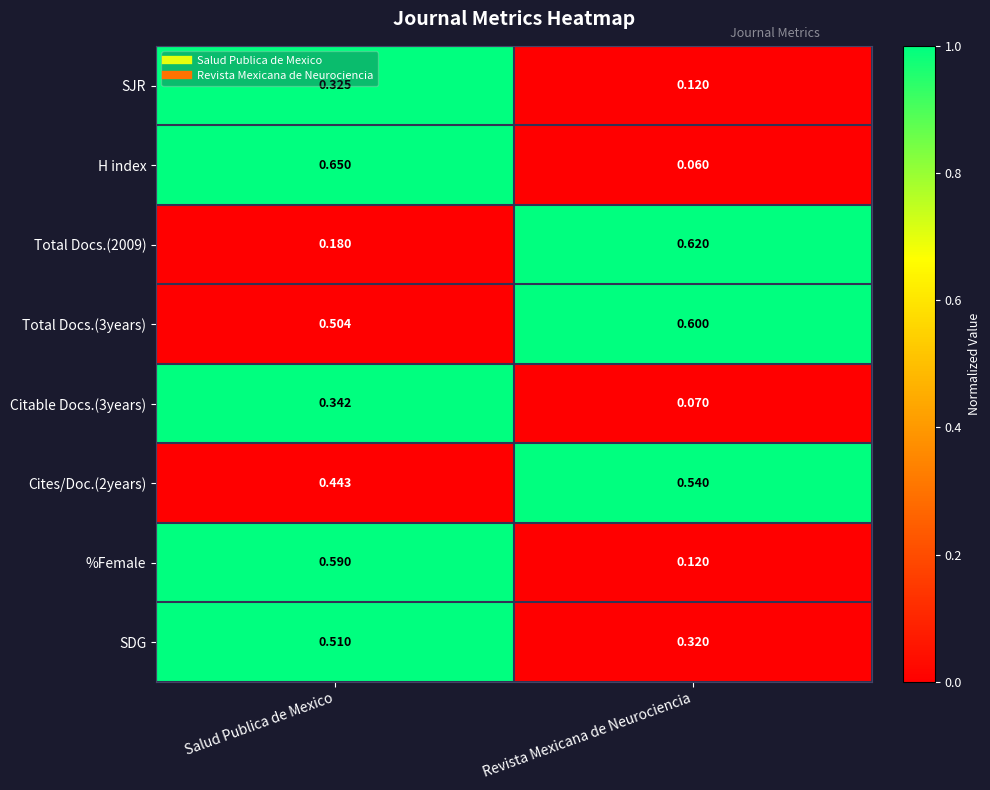

Rank the series at Salud Publica de Mexico from highest to lowest value.

H index, %Female, SDG, Total Docs.(3years), Cites/Doc.(2years), Citable Docs.(3years), SJR, Total Docs.(2009)